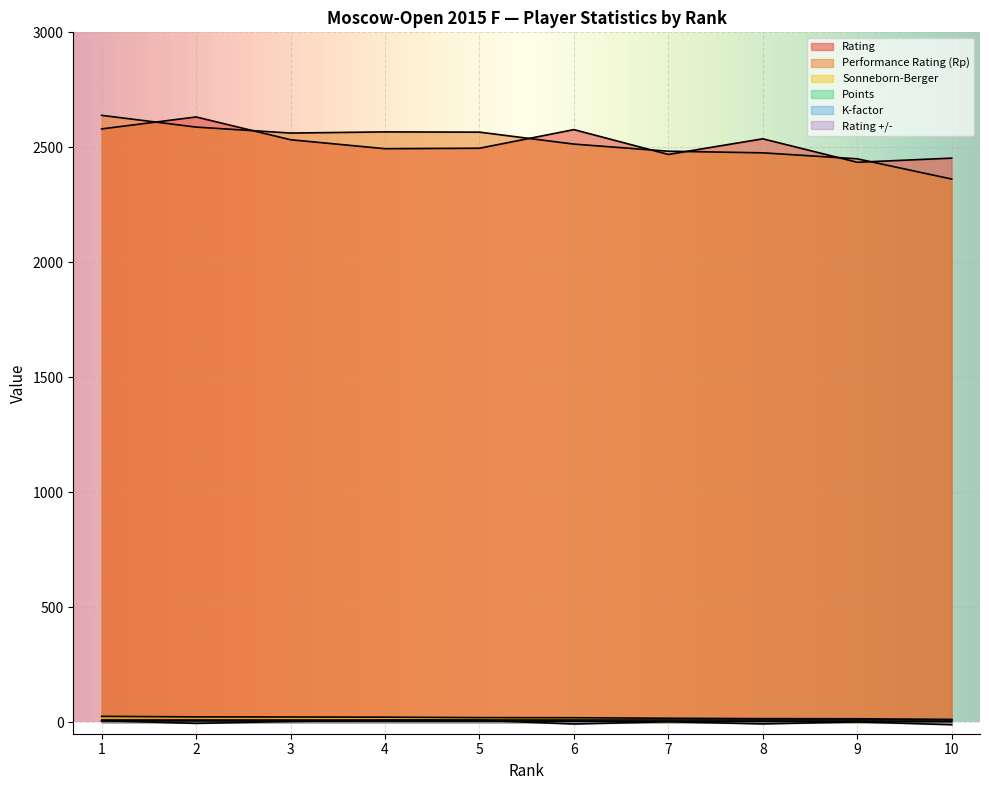

Which category has the highest value across all series?

1